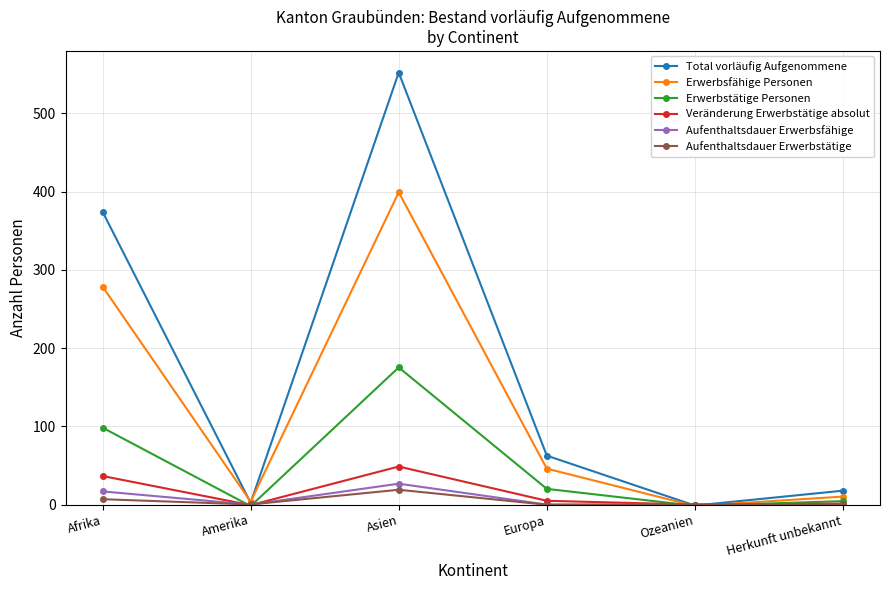

List the series in order of their peak value, highest first.

Total vorläufig Aufgenommene, Erwerbsfähige Personen, Erwerbstätige Personen, Veränderung Erwerbstätige absolut, Aufenthaltsdauer Erwerbsfähige, Aufenthaltsdauer Erwerbstätige